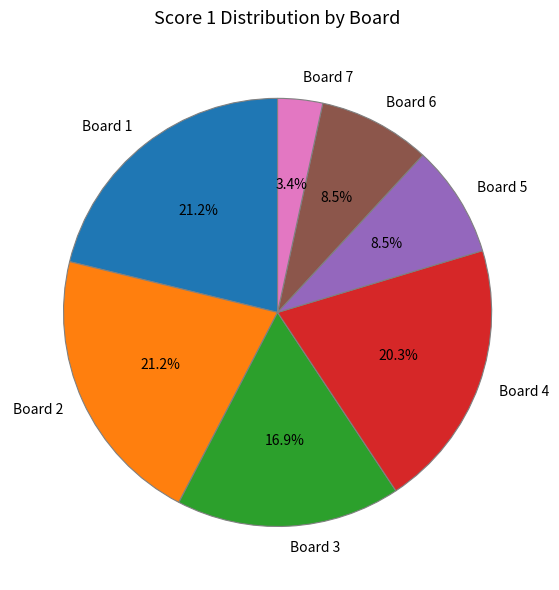

What portion of the pie excludes Board 6?

91.5%